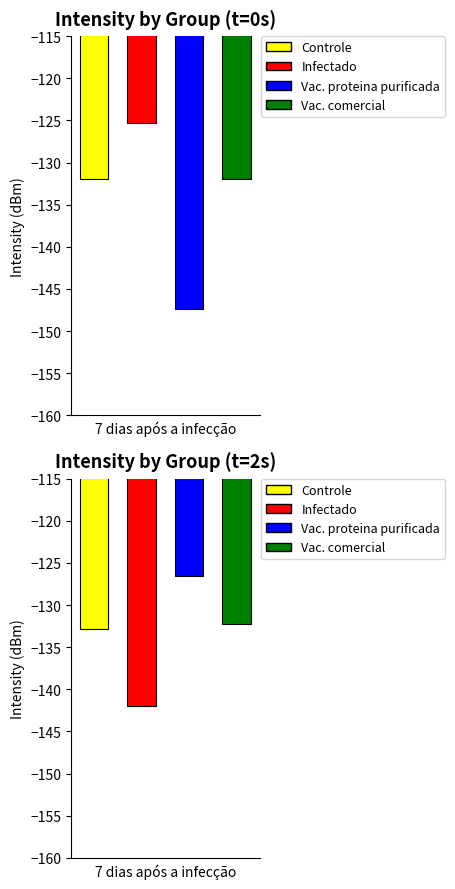

What is the total value across all series at 0?

-536.6